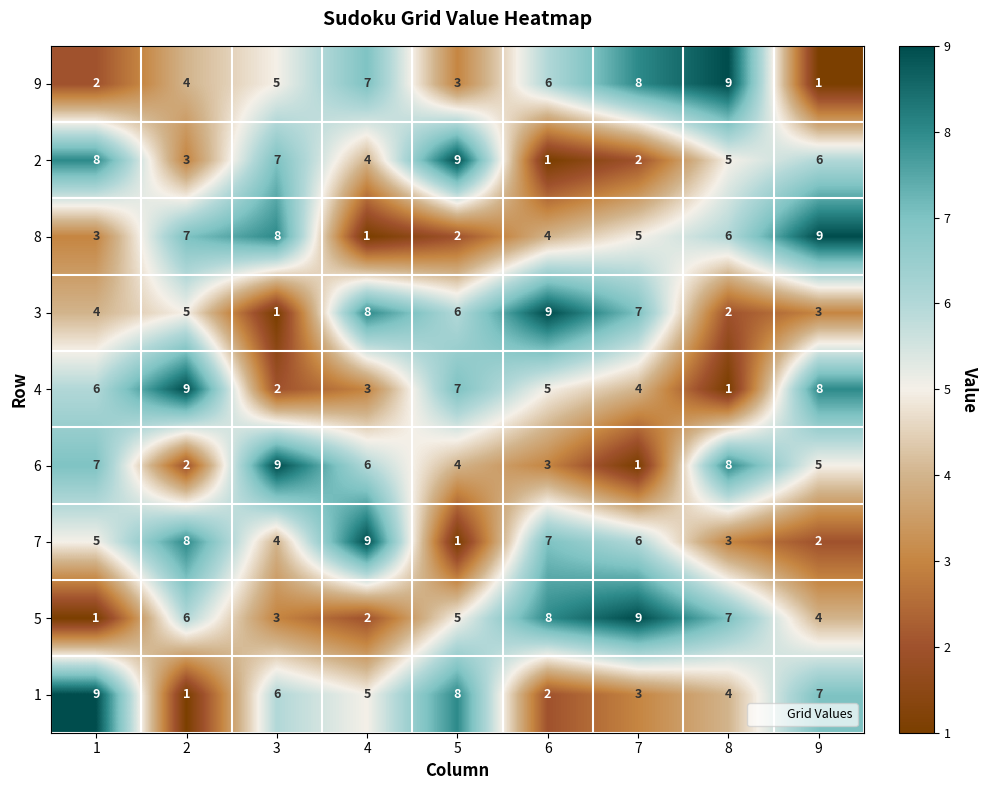

At how many categories does at least one series exceed 7?

9